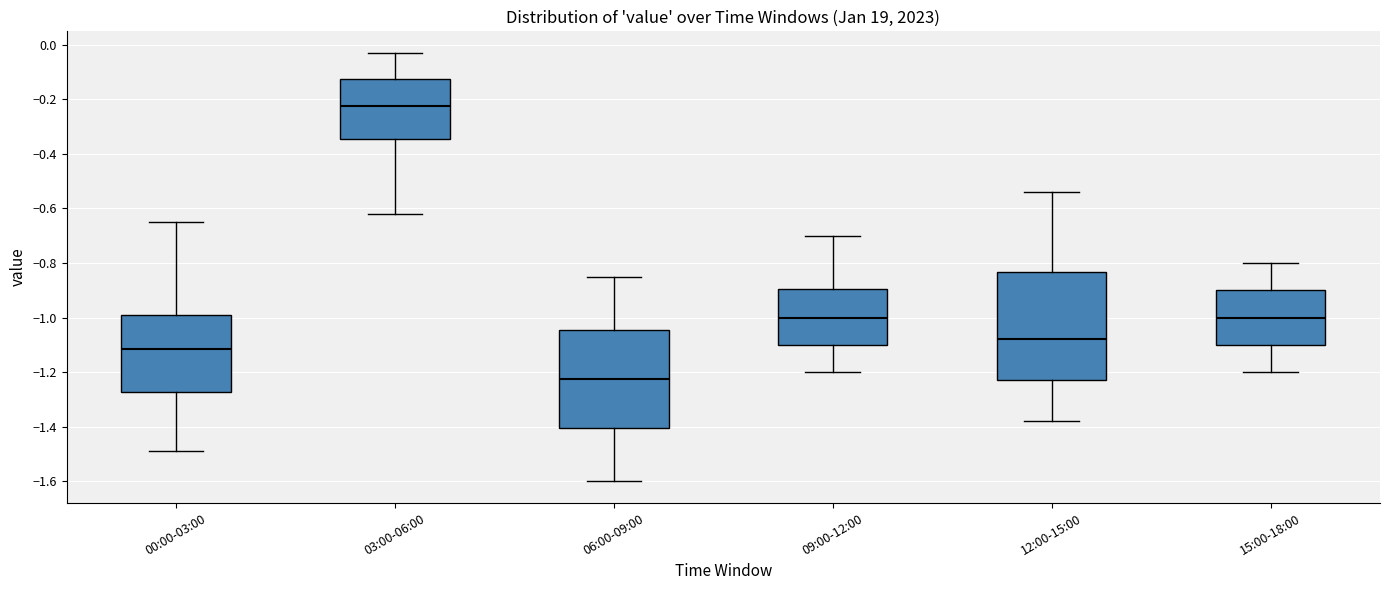

Where is the upper edge of the box for 09:00-12:00 on the y-axis? The values are not printed on the chart, so give them approximately, as read against the axis.

-0.90